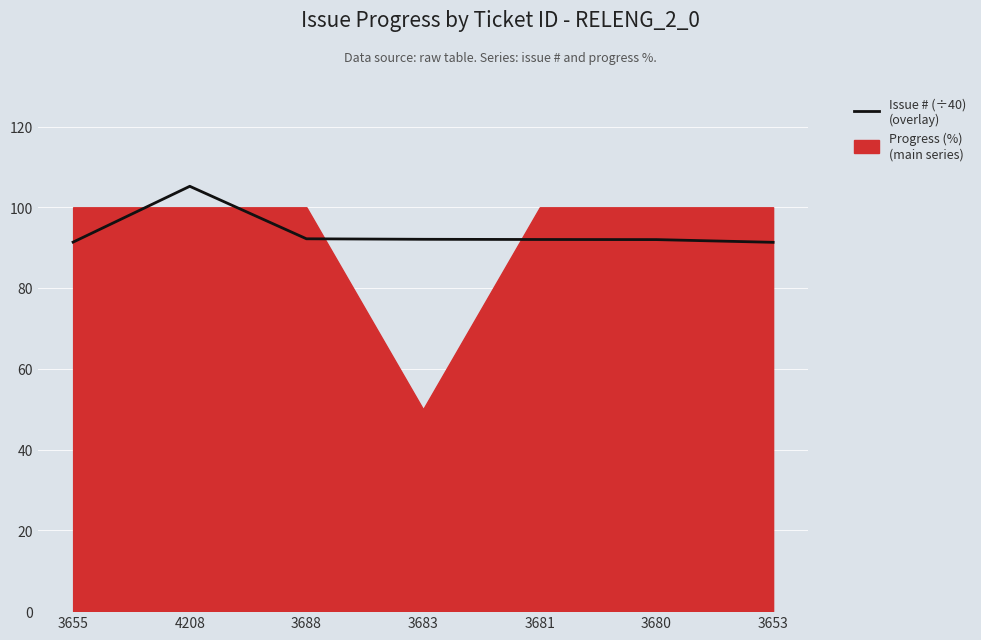

Rank the categories by value from highest to lowest.

4208, 3688, 3683, 3681, 3680, 3655, 3653